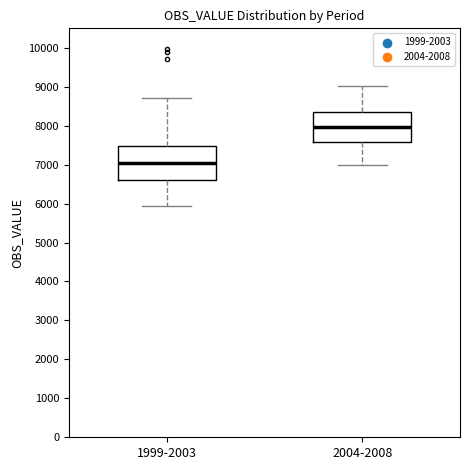

Reading left to right, read every box against the y-axis: the position of its median line, the range the box covers, and the ends of its whiskers. The values are not printed on the chart, so give them approximately, as read against the axis.

1999-2003: median 7000, box 6600 to 7500, whiskers 5900 to 8700
2004-2008: median 8000, box 7600 to 8400, whiskers 7000 to 9000